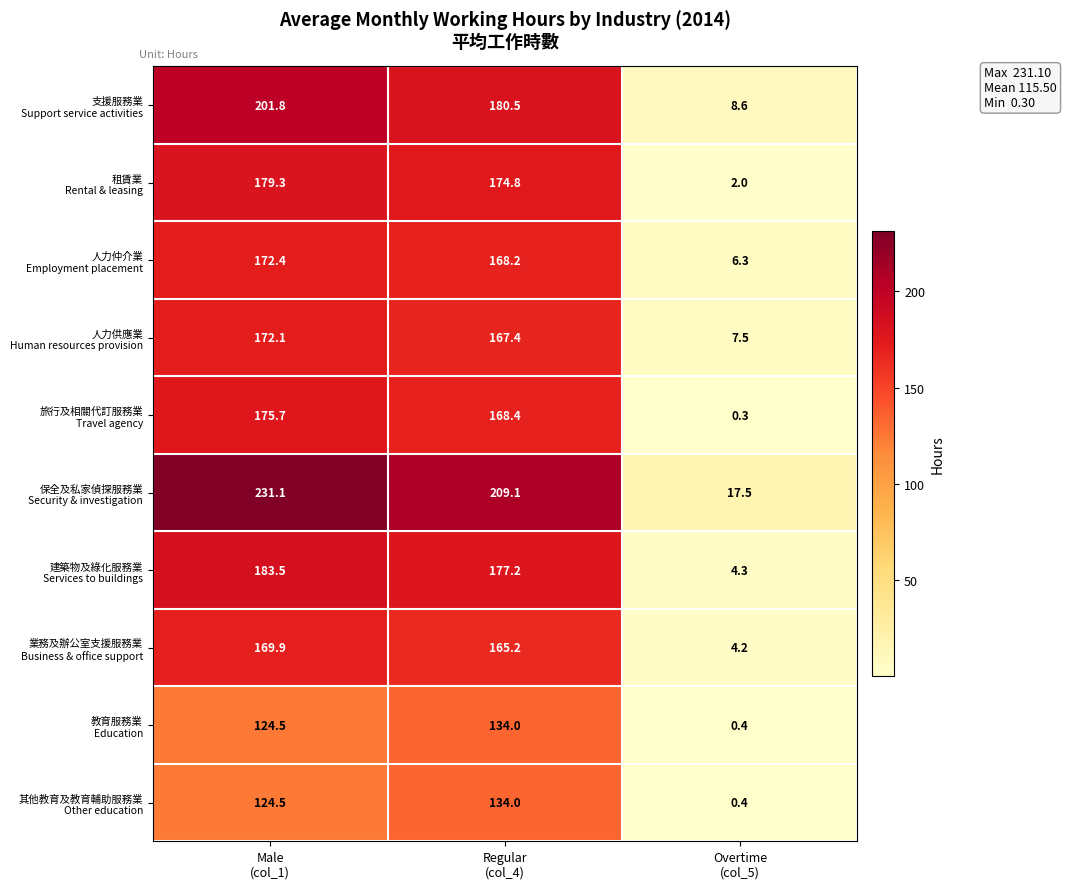

What is the minimum value shown in the chart?

0.3